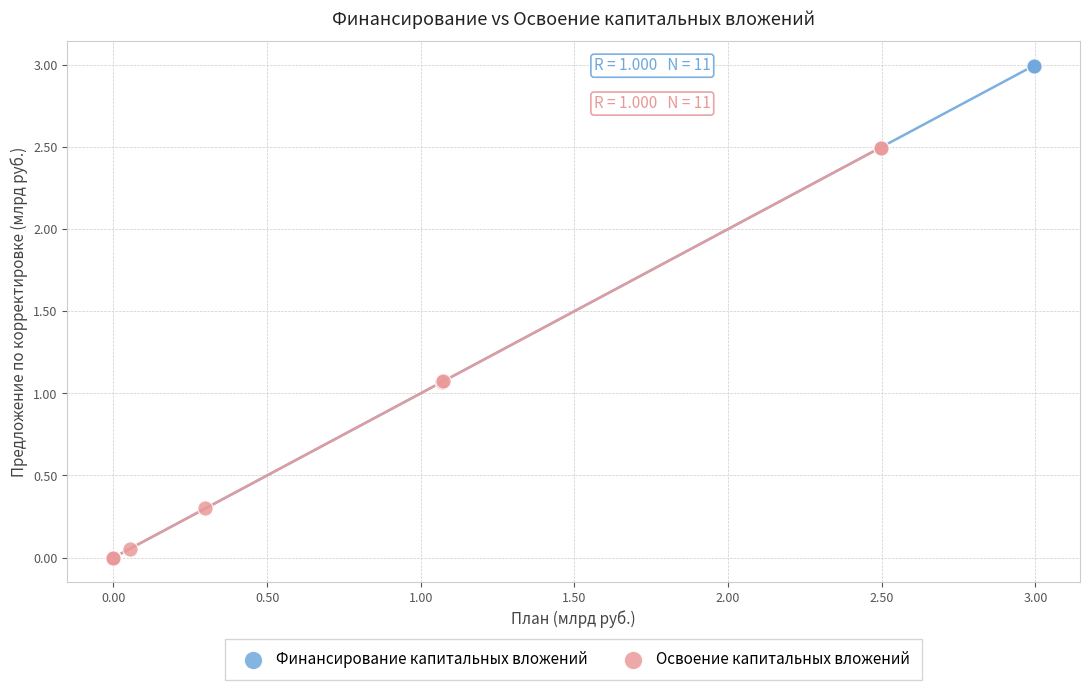

Which series has the largest Y range (max minus min)?

Финансирование капитальных вложений